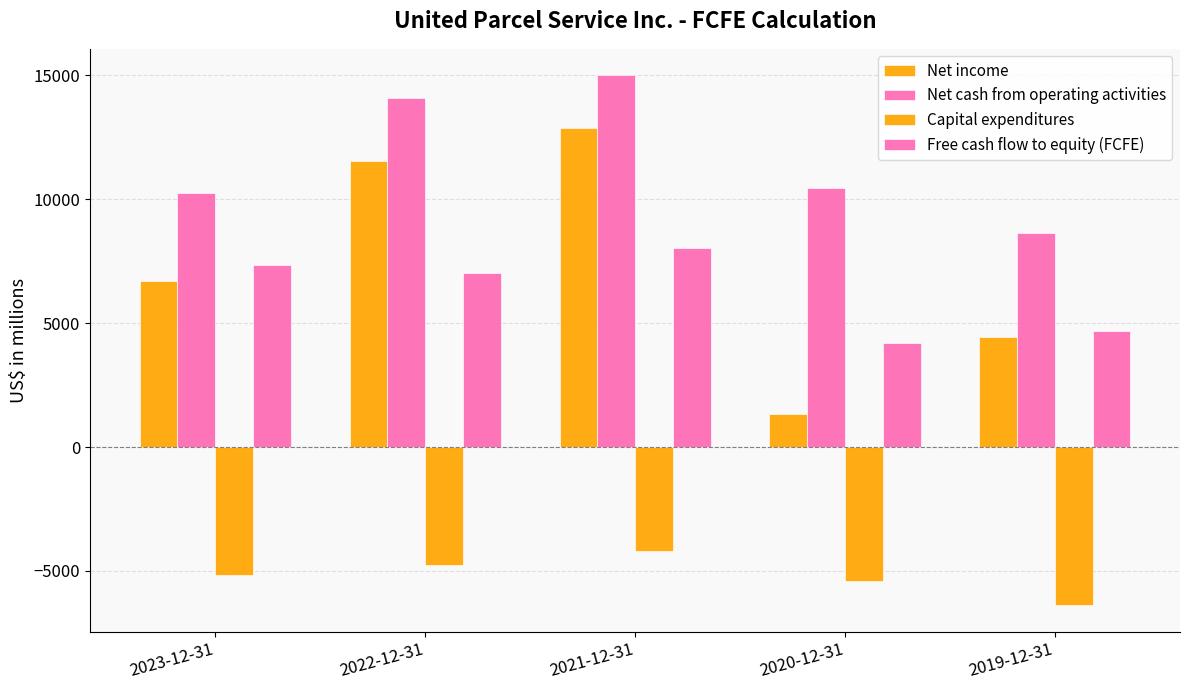

What is the difference between the maximum and minimum values in the Net income series?

11547